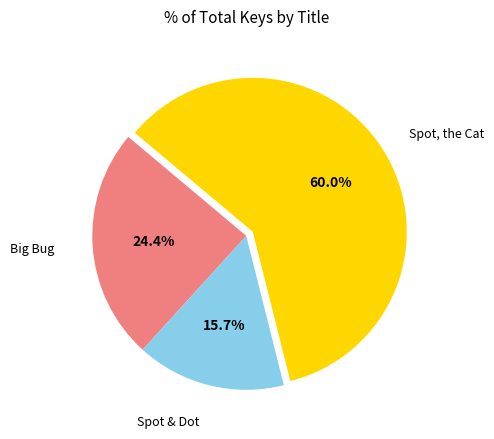

Is there any slice that represents more than half of the pie?

Yes